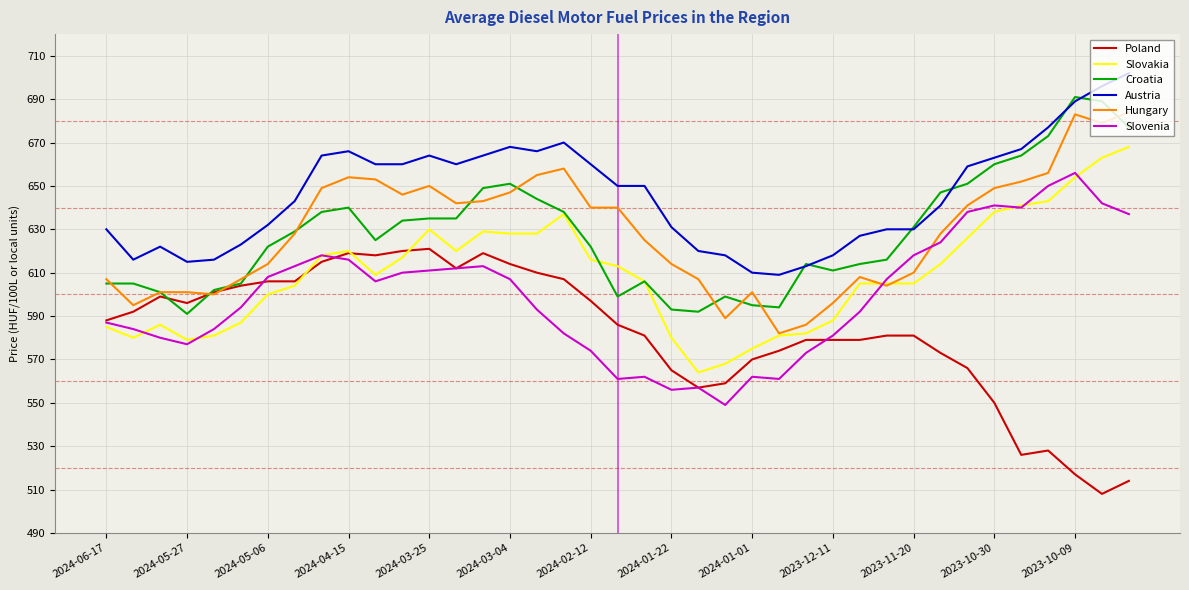

Which series has the largest total across all categories?

Austria